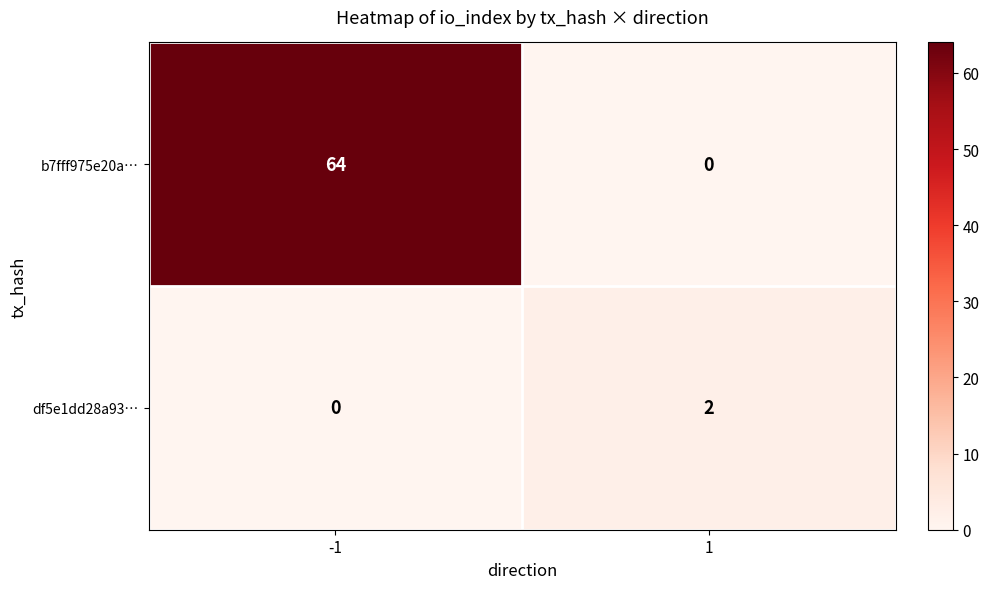

List the series in order of their overall mean, highest first.

b7fff975e20a…, df5e1dd28a93…